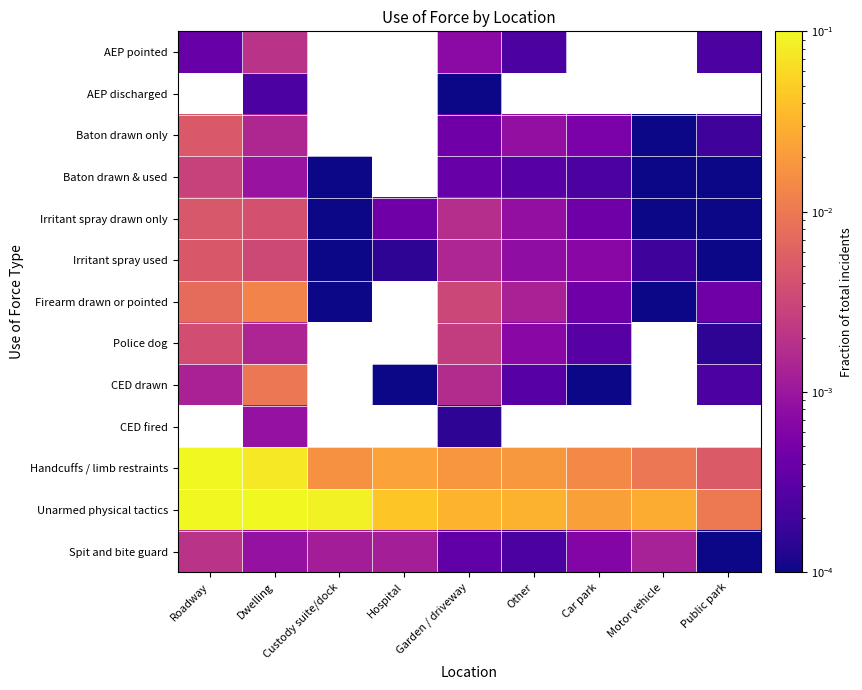

How many categories are shown in the chart?

9